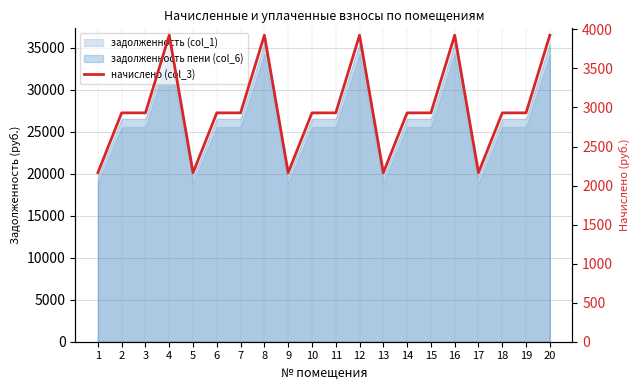

What is the sum of all values?

59757.8